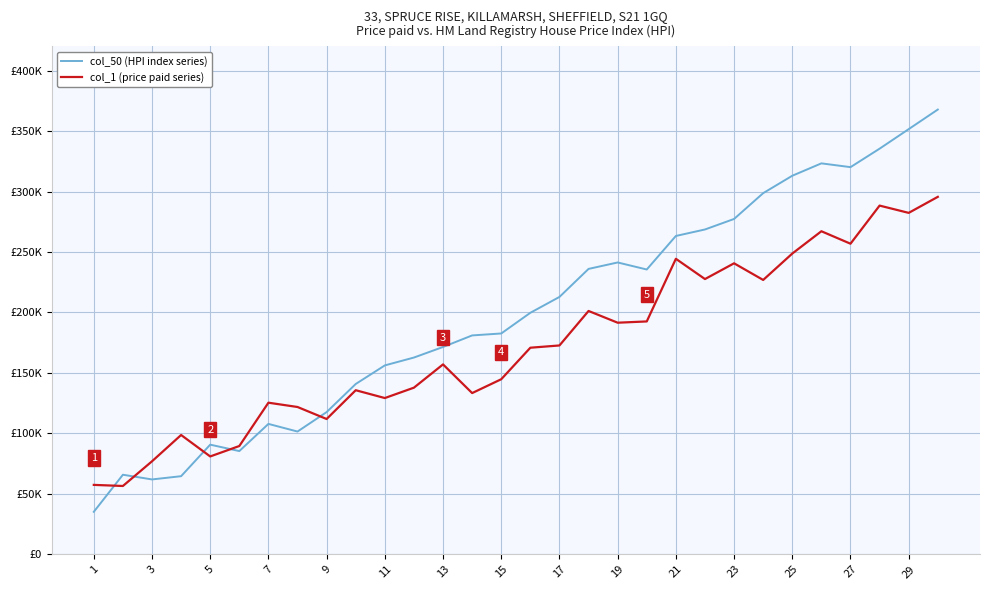

True or false: col_1 (price paid series) and col_50 (HPI index series) cross at least once.

True